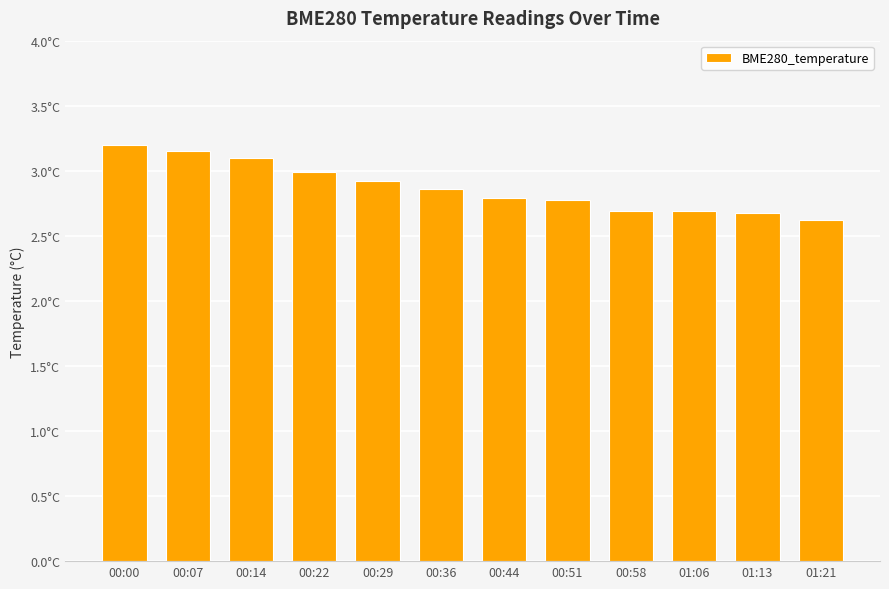

What is the label of the 6th bar from the left?

00:36